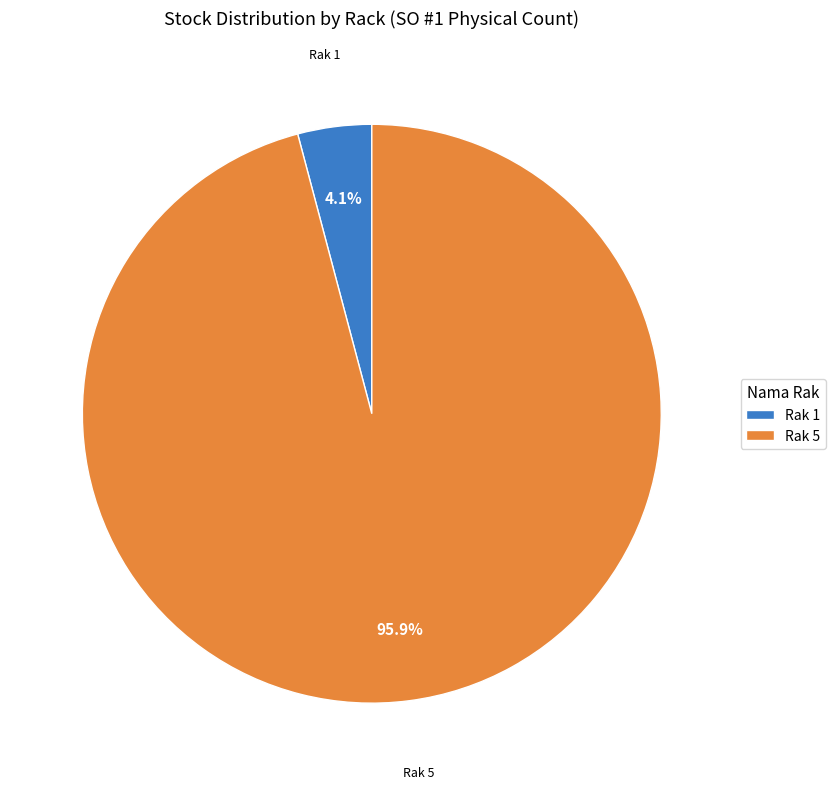

Count the number of slices in the pie.

2